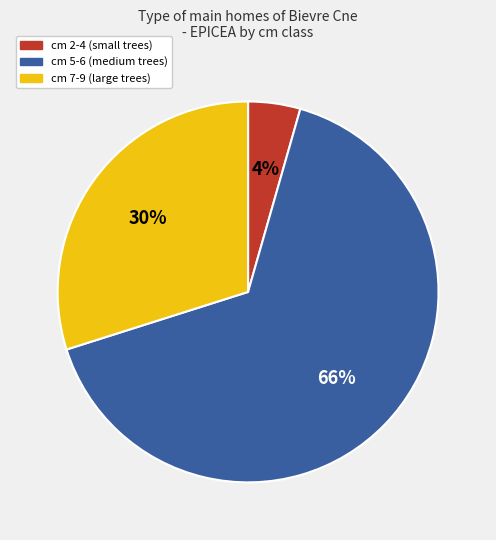

Does any single category account for the majority?

Yes